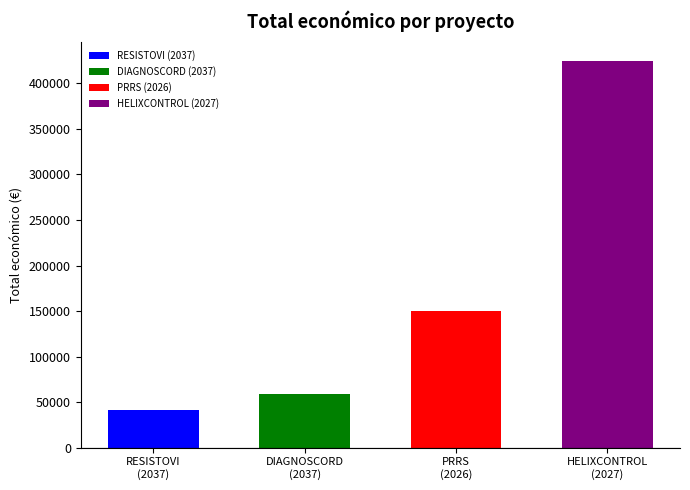

What position from the left is RESISTOVI
(2037)?

1